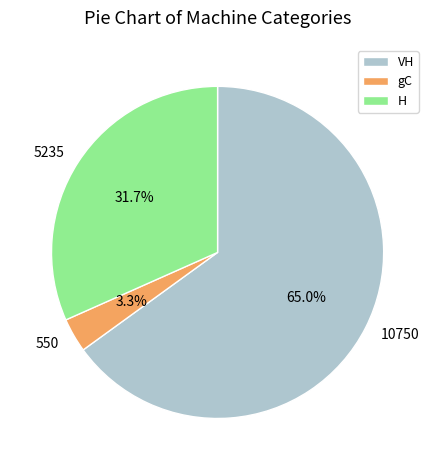

To the nearest percent, what is the average slice percentage?

33%